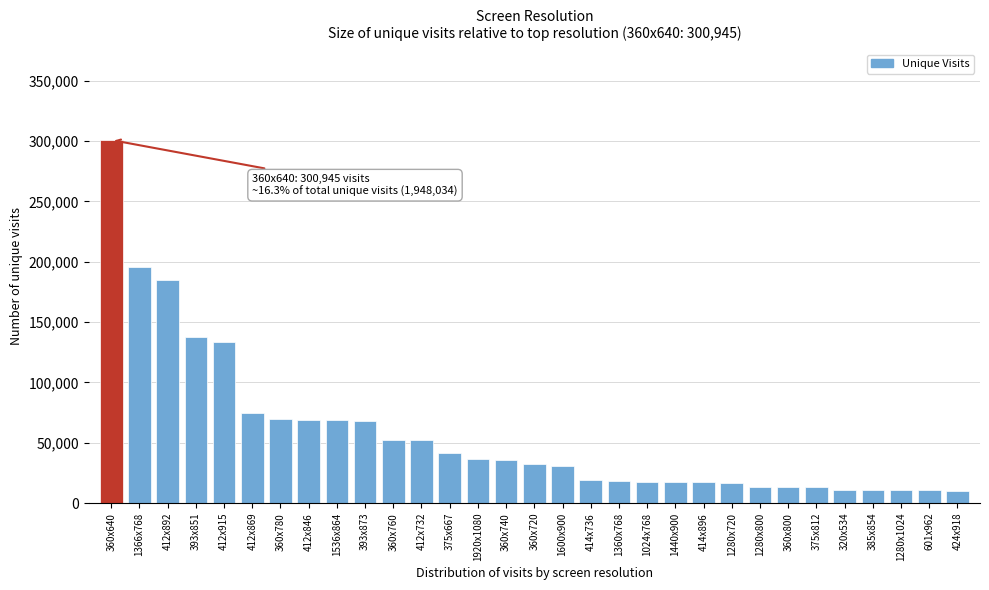

Is it true that the value at 1440x900 is 17518?

True